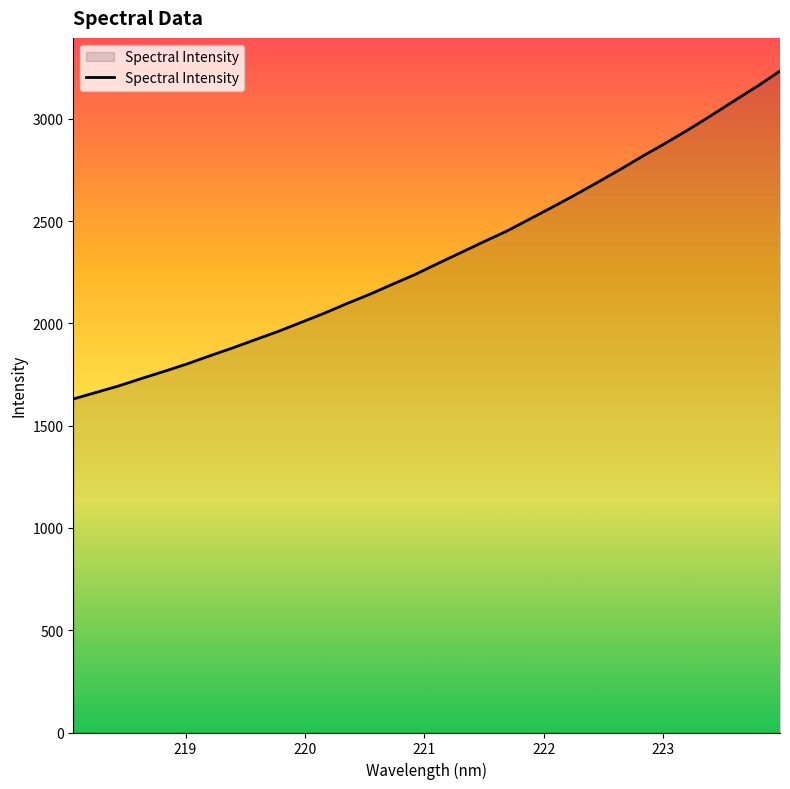

What is the minimum value shown in the chart?

1630.3